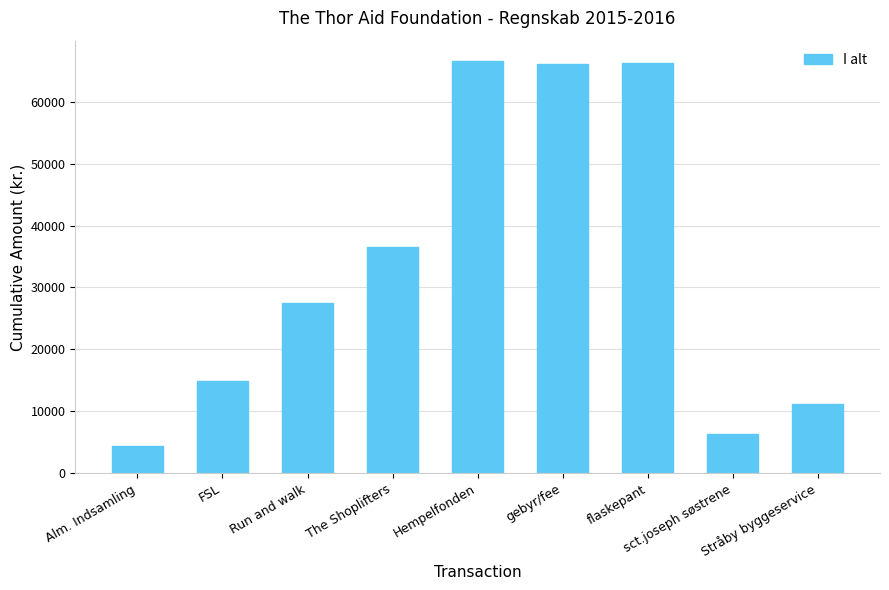

Approximately how many times larger is the value at gebyr/fee compared to The Shoplifters?

1.8